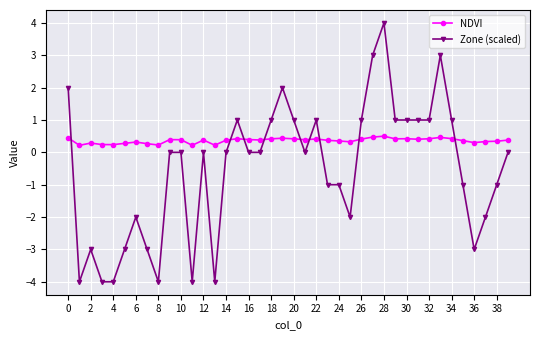

Rank the series by their average value, from highest to lowest.

NDVI, Zone (scaled)